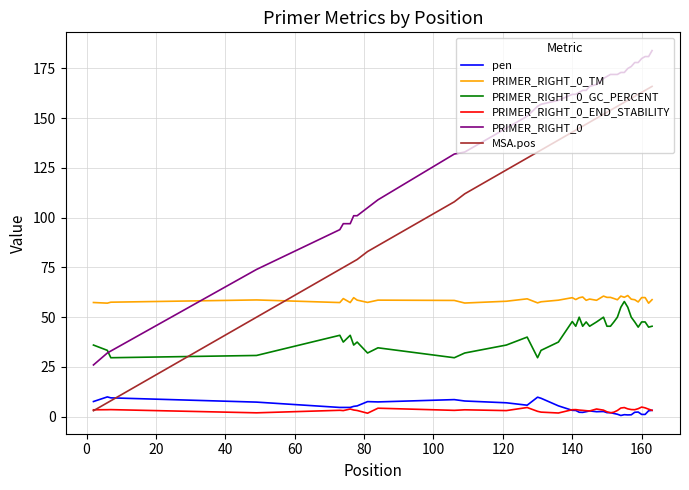

What are all the series names shown in the legend?

pen, PRIMER_RIGHT_0_TM, PRIMER_RIGHT_0_GC_PERCENT, PRIMER_RIGHT_0_END_STABILITY, PRIMER_RIGHT_0, MSA.pos